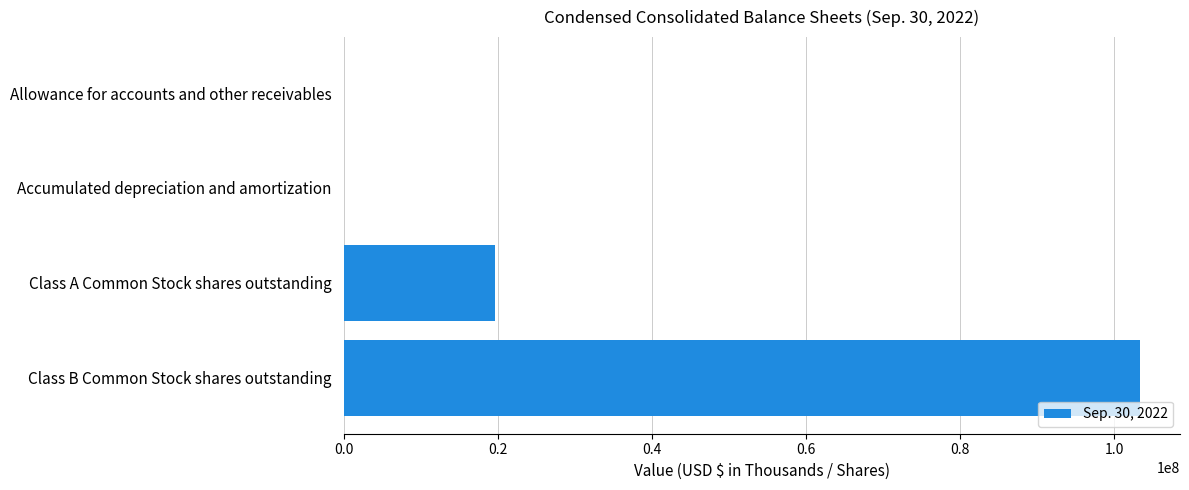

Which has a higher value, Class B Common Stock shares outstanding or Allowance for accounts and other receivables?

Class B Common Stock shares outstanding